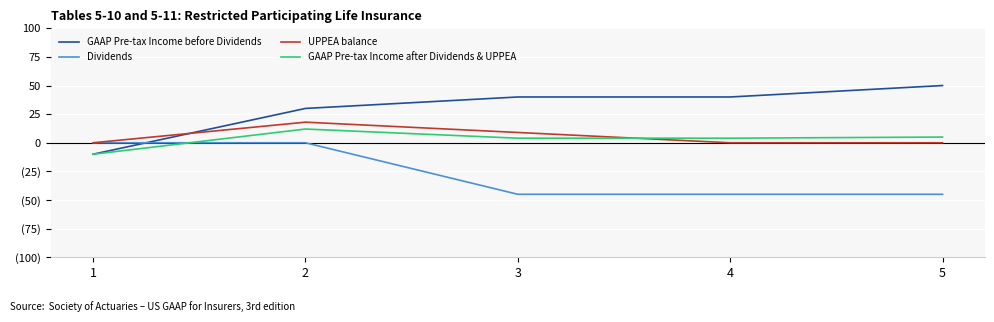

Does the chart display data point markers on the line(s)?

No